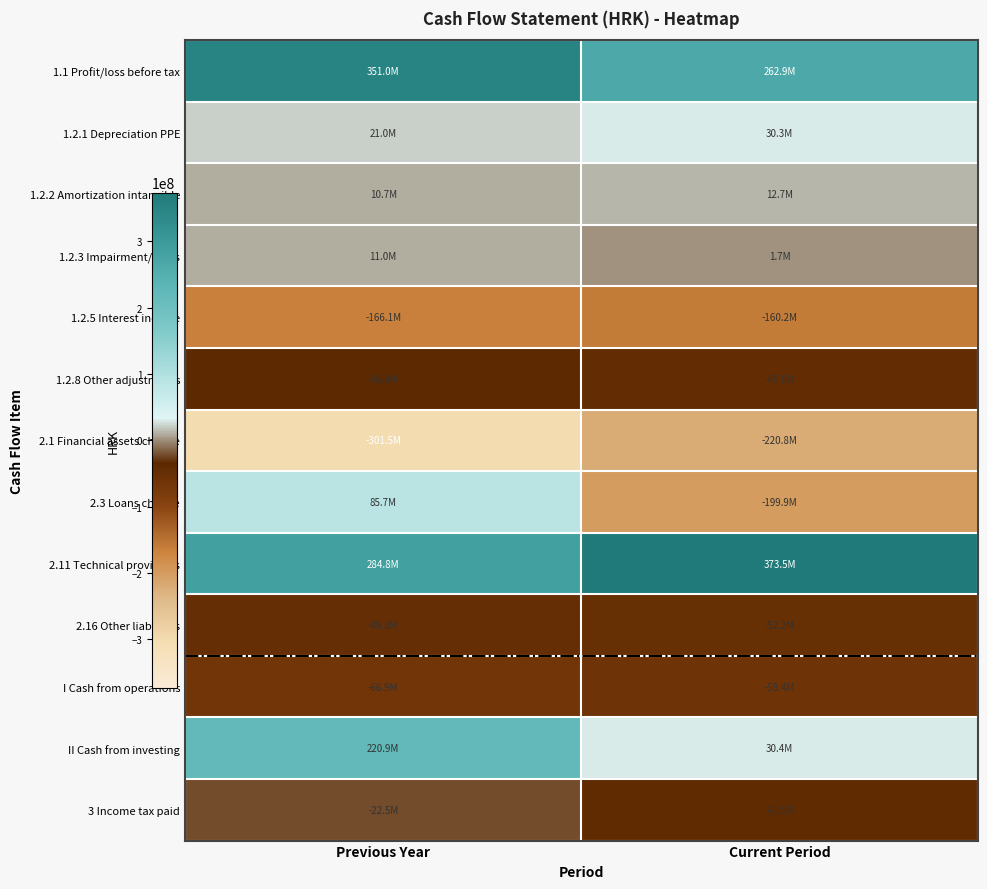

Reading right to left, list all the values displayed in this chart.

1.1 Profit/loss before tax: Current Period=262925086	Previous Year=350963465
1.2.1 Depreciation PPE: Current Period=30319700	Previous Year=21019521
1.2.2 Amortization intangible: Current Period=12671232	Previous Year=10685739
1.2.3 Impairment/gains: Current Period=1702757	Previous Year=11019124
1.2.5 Interest income: Current Period=-160216850	Previous Year=-166136933
1.2.8 Other adjustments: Current Period=-45772130	Previous Year=-36826629
2.1 Financial assets change: Current Period=-220752146	Previous Year=-301494300
2.3 Loans change: Current Period=-199949136	Previous Year=85668842
2.11 Technical provisions: Current Period=373544706	Previous Year=284823376
2.16 Other liabilities: Current Period=-52200259	Previous Year=-49329795
I Cash from operations: Current Period=-58392902	Previous Year=-66947601
II Cash from investing: Current Period=30445460	Previous Year=220928809
3 Income tax paid: Current Period=-41505406	Previous Year=-22453534